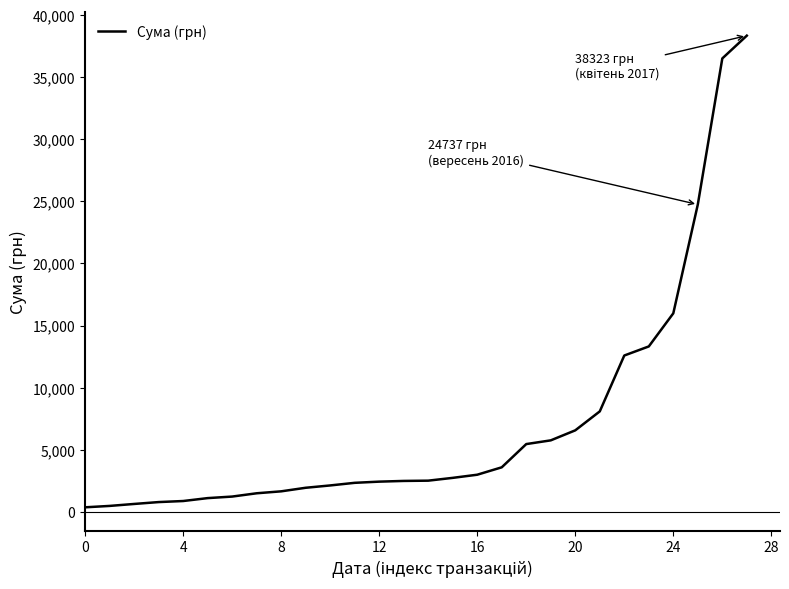

What is the greatest value displayed?

38323.2